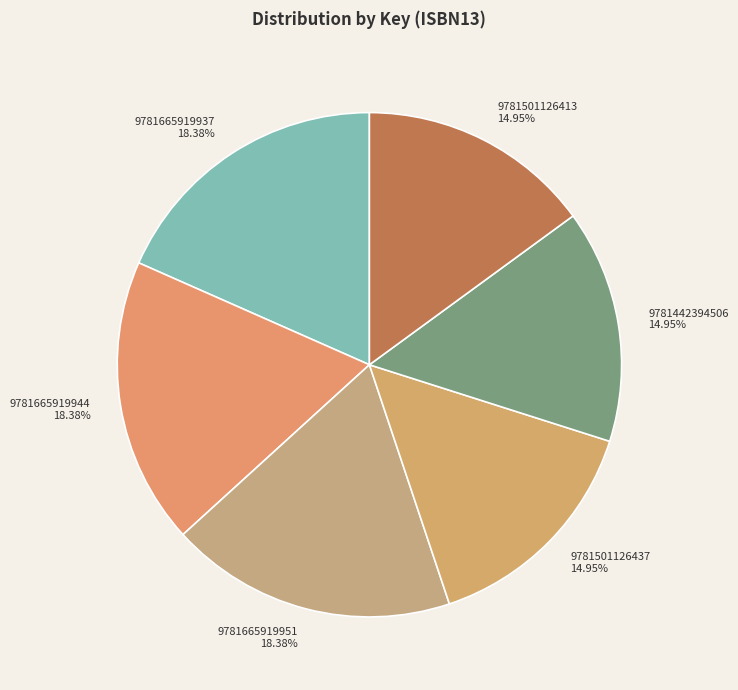

What is the ratio of the value at 9781501126413 to the value at 9781665919944?

0.8